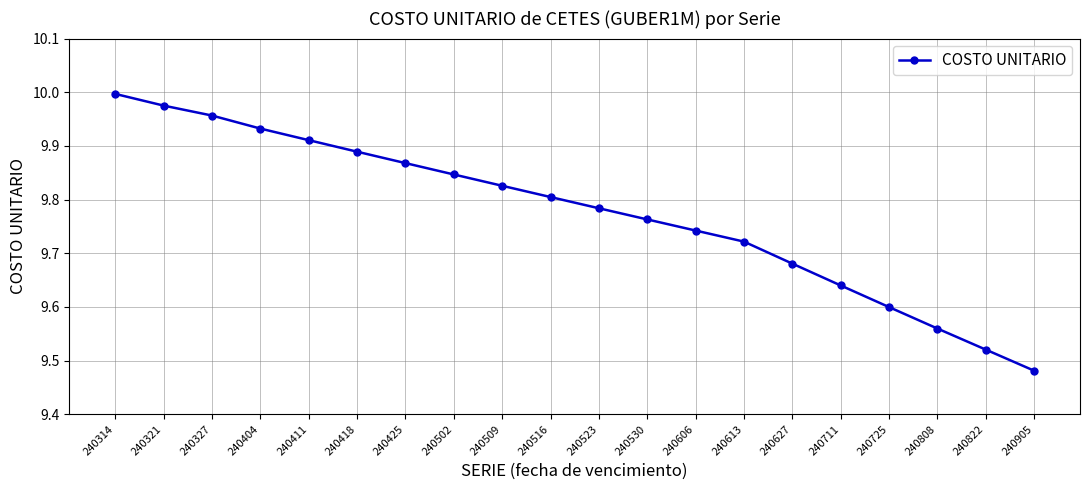

Rank the categories by value from highest to lowest.

240314, 240321, 240327, 240404, 240411, 240418, 240425, 240502, 240509, 240516, 240523, 240530, 240606, 240613, 240627, 240711, 240725, 240808, 240822, 240905